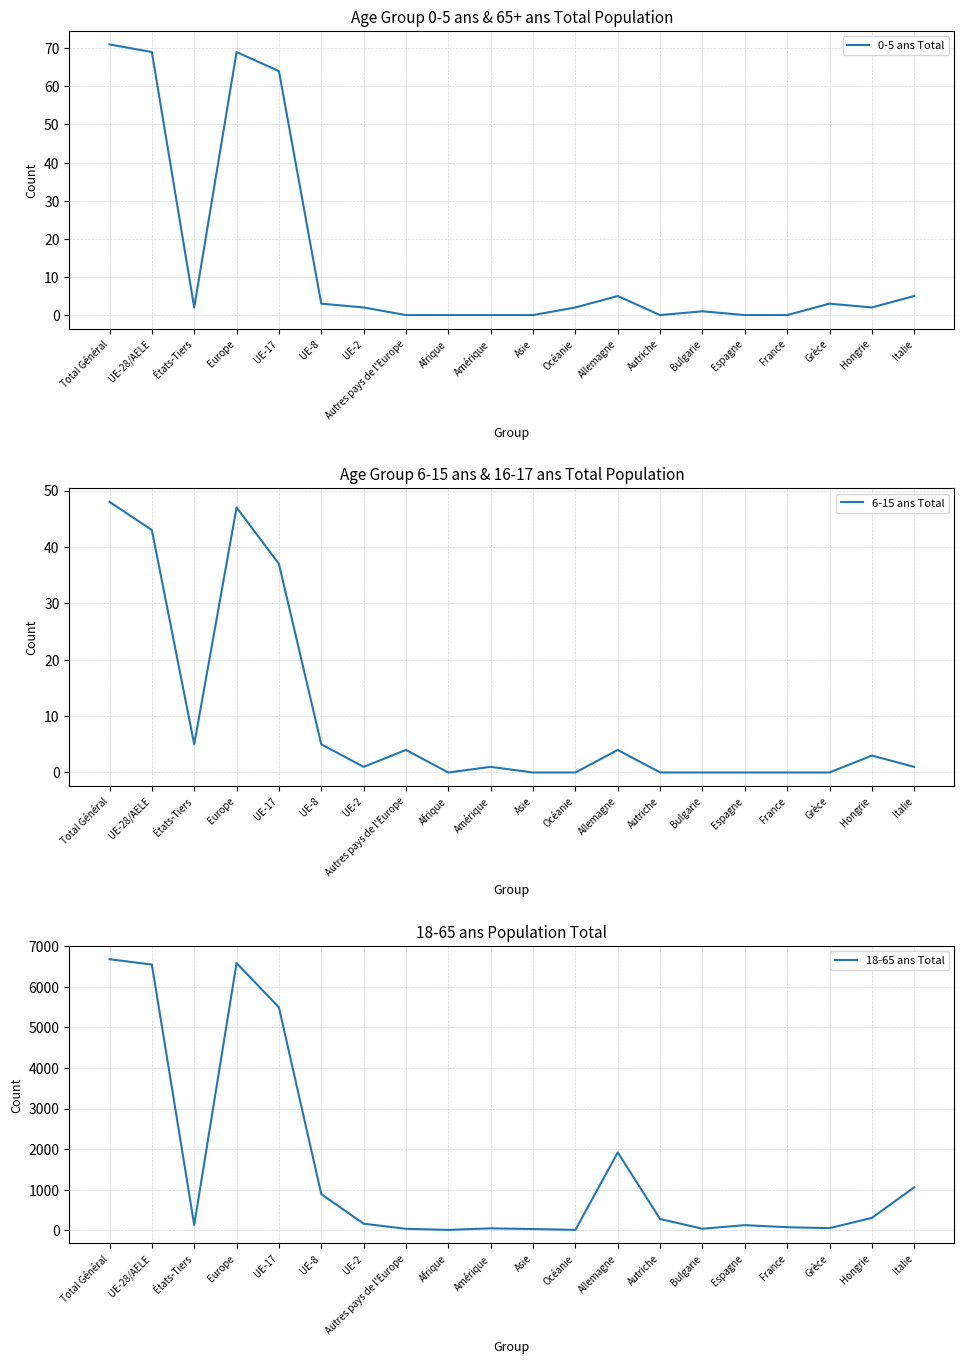

True or false: 0-5 ans Total has a value of 3 at Grèce.

True